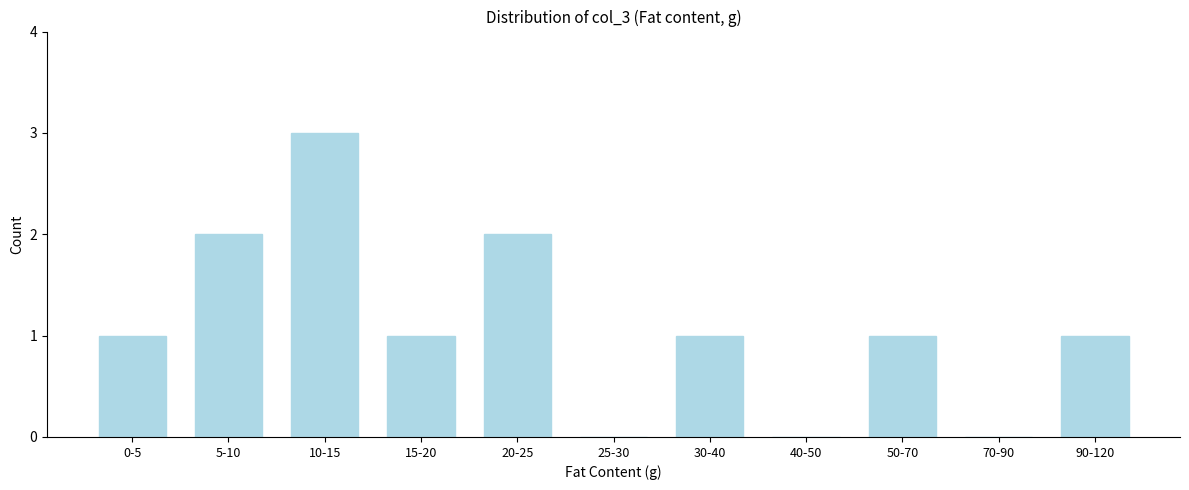

Reading right to left, transcribe all the data shown in this chart.

90-120=1	70-90=0	50-70=1	40-50=0	30-40=1	25-30=0	20-25=2	15-20=1	10-15=3	5-10=2	0-5=1